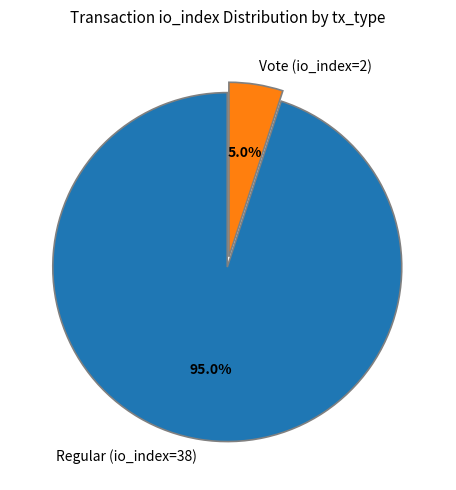

Is the sum of Vote (io_index=2) and Regular (io_index=38) greater than half?

Yes